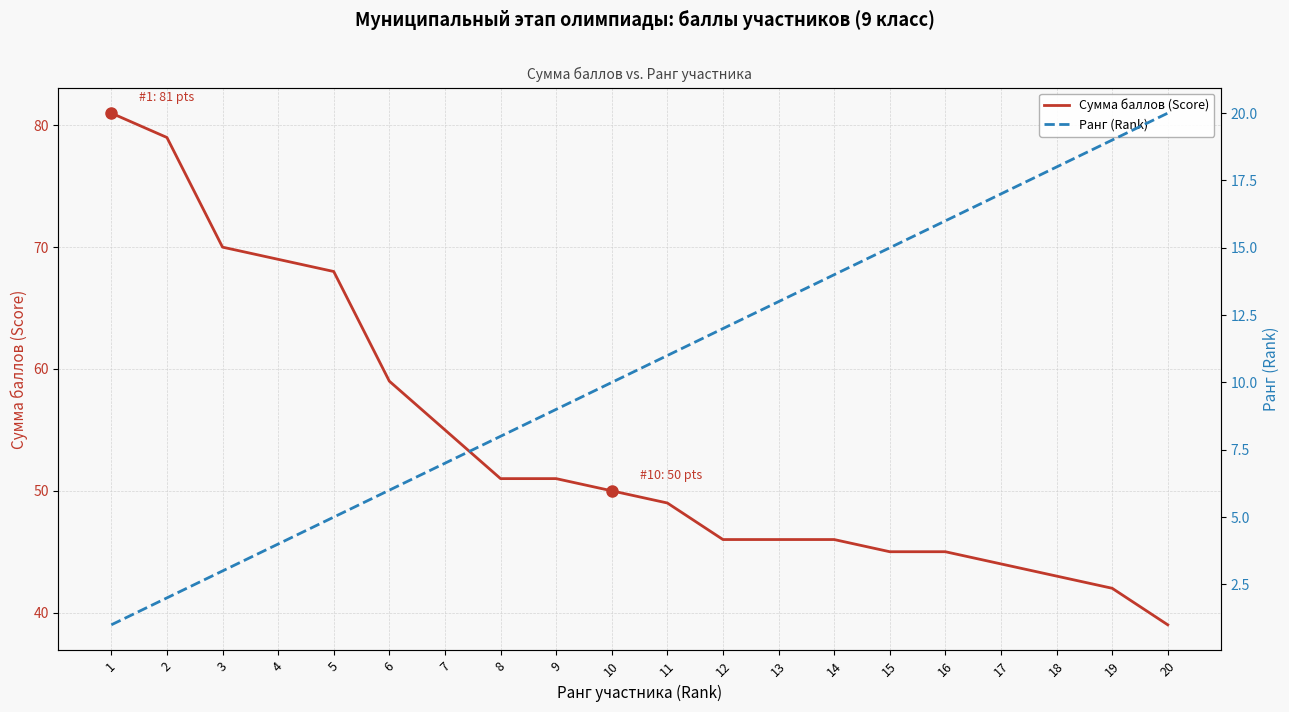

True or false: Ранг (Rank) and Сумма баллов (Score) cross at least once.

False